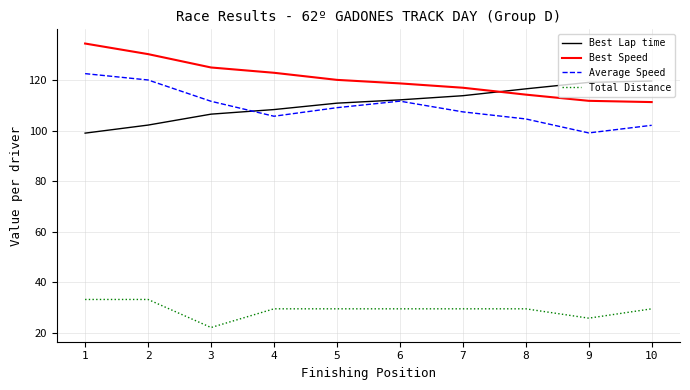

Does the chart display data point markers on the line(s)?

No